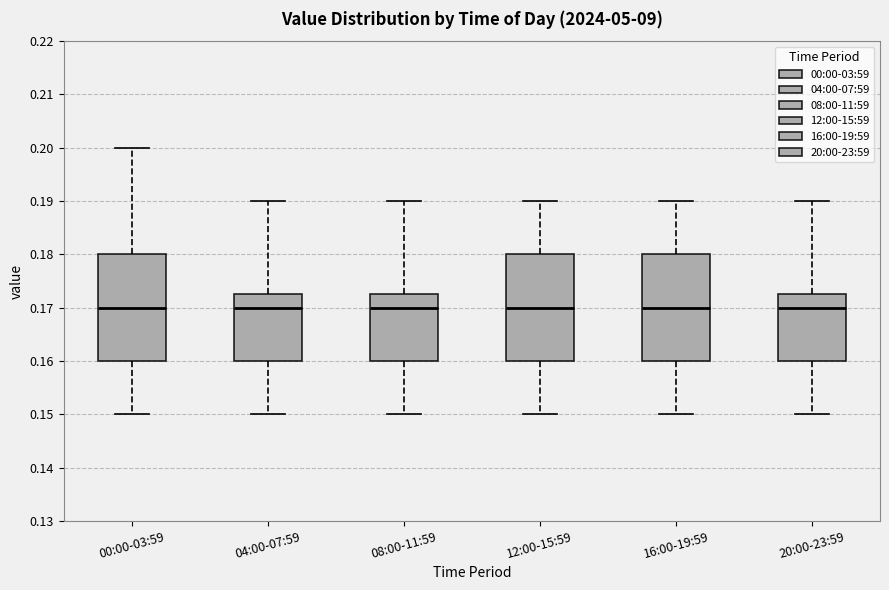

Reading left to right, read every box against the y-axis: the position of its median line, the range the box covers, and the ends of its whiskers. The values are not printed on the chart, so give them approximately, as read against the axis.

00:00-03:59: median 0.170, box 0.160 to 0.180, whiskers 0.150 to 0.200
04:00-07:59: median 0.170, box 0.160 to 0.173, whiskers 0.150 to 0.190
08:00-11:59: median 0.170, box 0.160 to 0.173, whiskers 0.150 to 0.190
12:00-15:59: median 0.170, box 0.160 to 0.180, whiskers 0.150 to 0.190
16:00-19:59: median 0.170, box 0.160 to 0.180, whiskers 0.150 to 0.190
20:00-23:59: median 0.170, box 0.160 to 0.173, whiskers 0.150 to 0.190